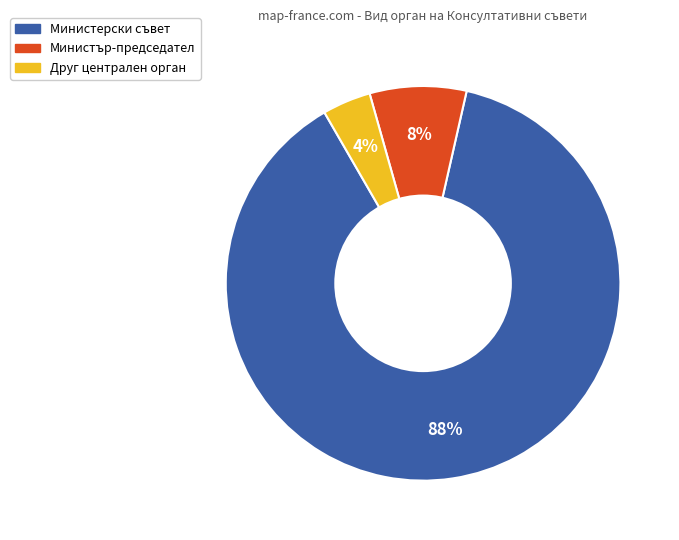

How many segments does this pie chart have?

3